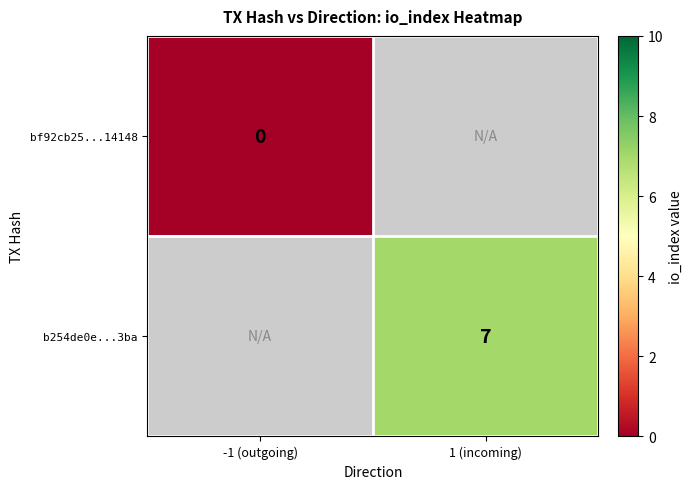

The b254de0e...3ba series shows 12 at 1 (incoming). True or false?

False